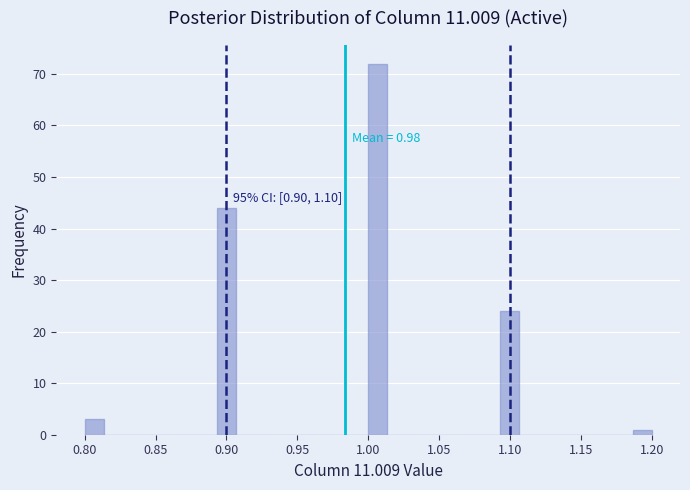

Around what value on the x-axis is the tallest bar? Give the approximate position of its centre, as read against the axis.

1.005